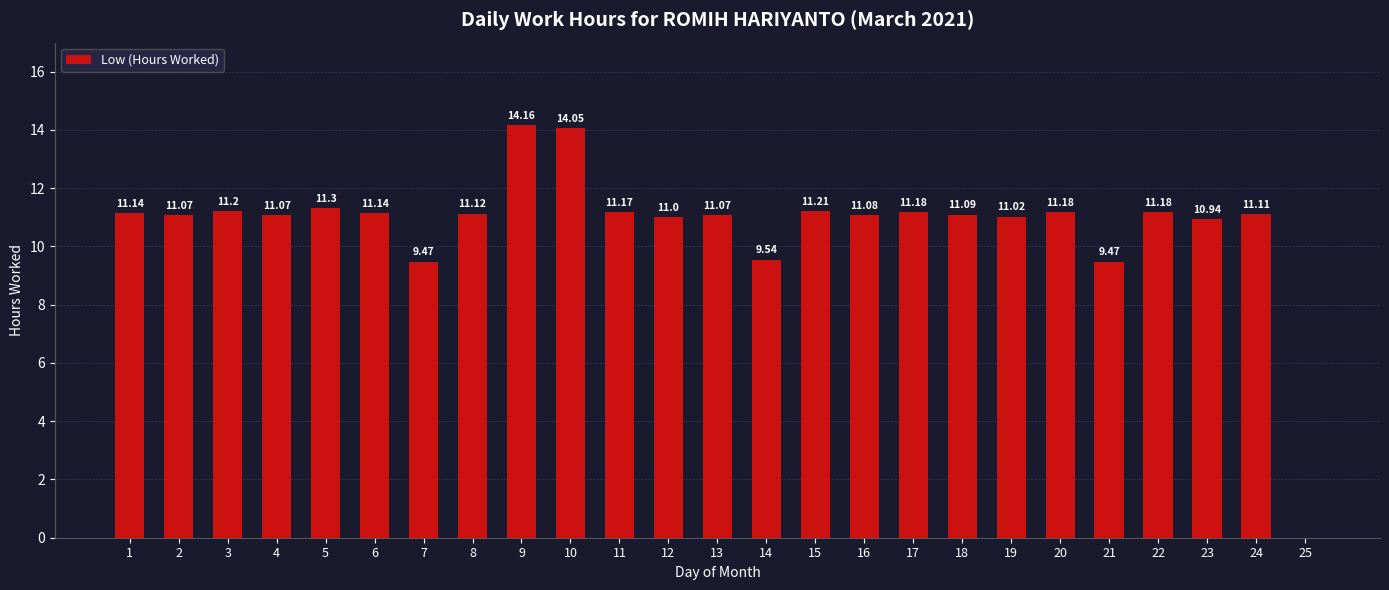

Reading left to right, transcribe all the data shown in this chart.

1=11.1	2=11.1	3=11.2	4=11.1	5=11.3	6=11.1	7=9.5	8=11.1	9=14.2	10=14.1	11=11.2	12=11.0	13=11.1	14=9.5	15=11.2	16=11.1	17=11.2	18=11.1	19=11.0	20=11.2	21=9.5	22=11.2	23=10.9	24=11.1	25=0.0